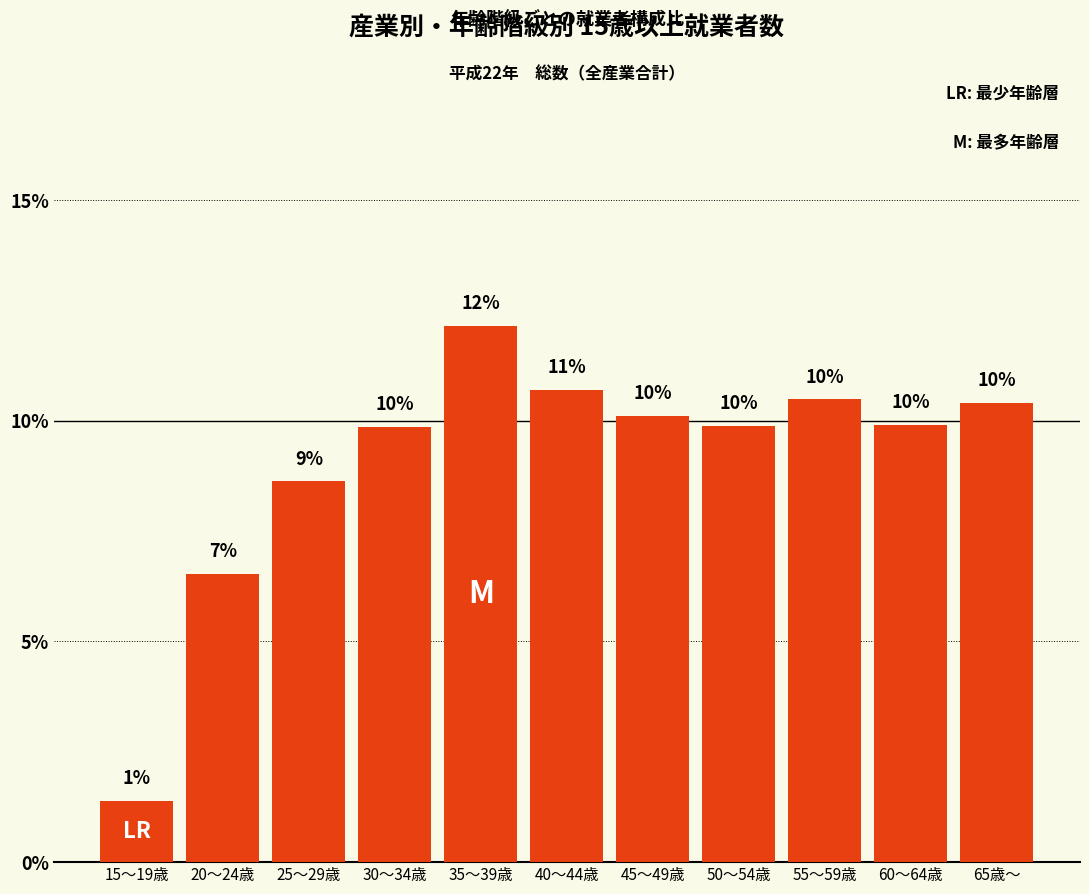

Which category has the highest value across all series?

35～39歳